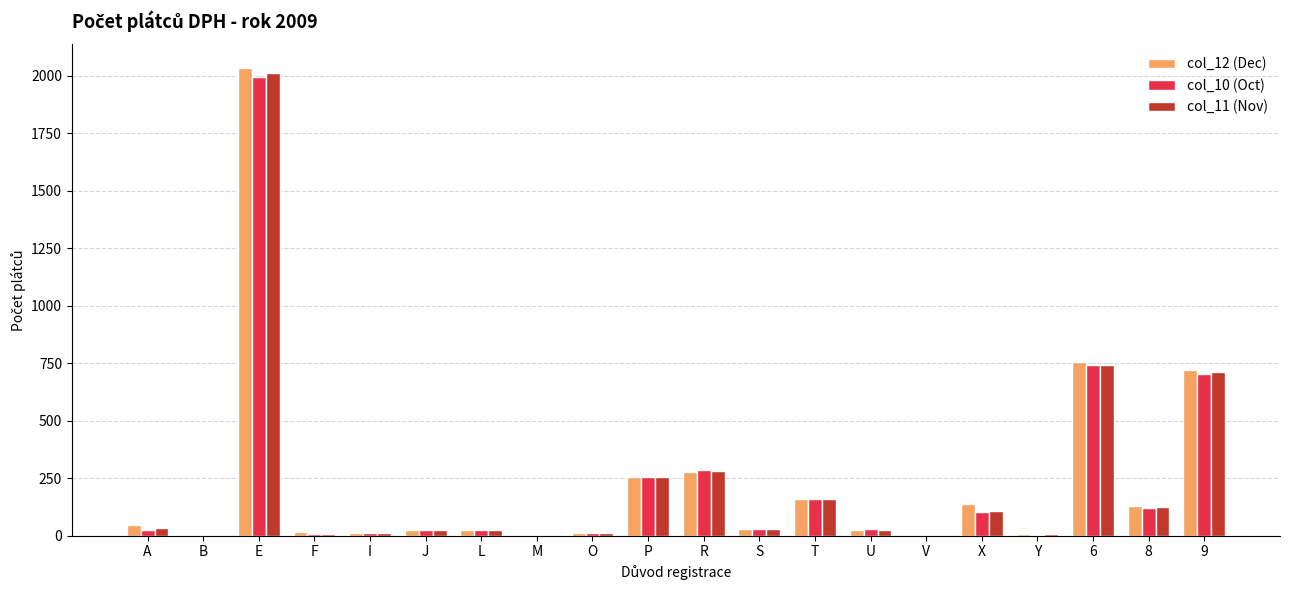

The col_10 (Oct) series shows 44 at T. True or false?

False